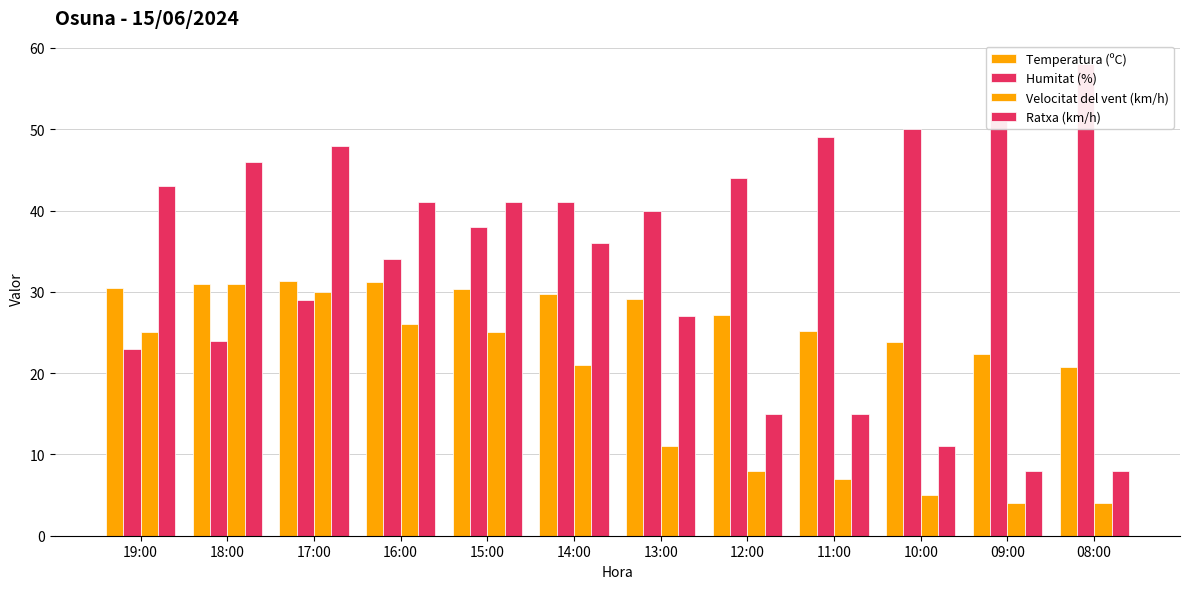

At which label does Humitat (%) first exceed 41?

12:00